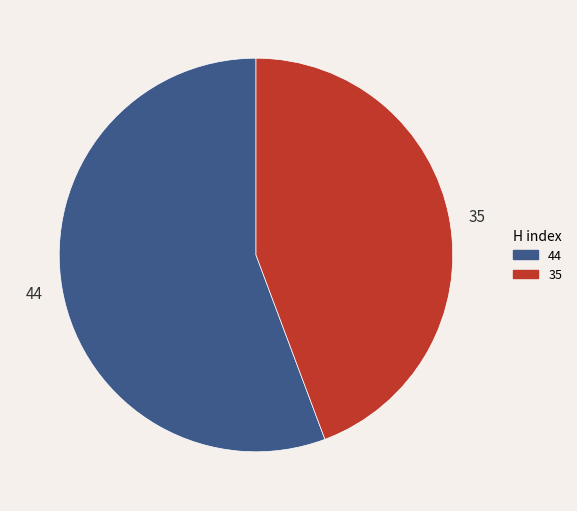

Is there a majority slice in this chart?

Yes